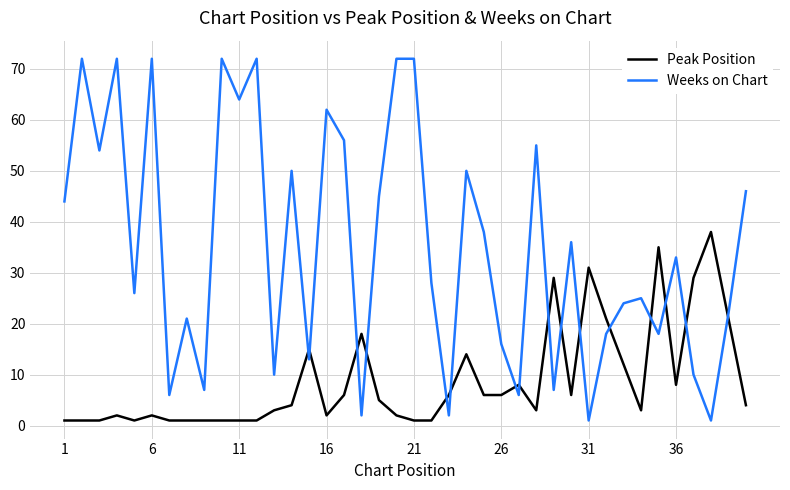

Which series has the largest total across all categories?

Weeks on Chart